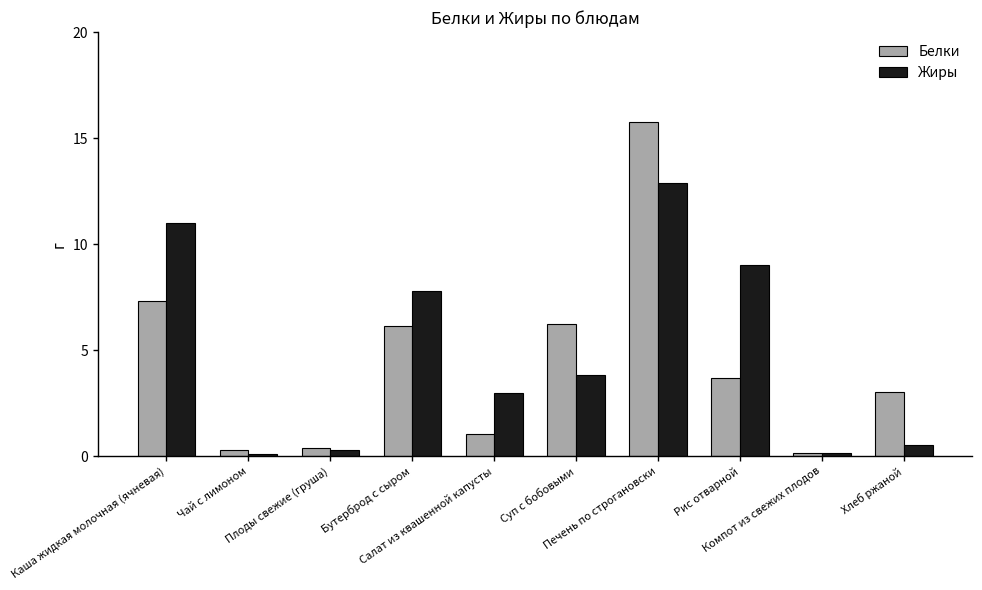

True or false: Белки has a value of 0.2 at Компот из свежих плодов.

True